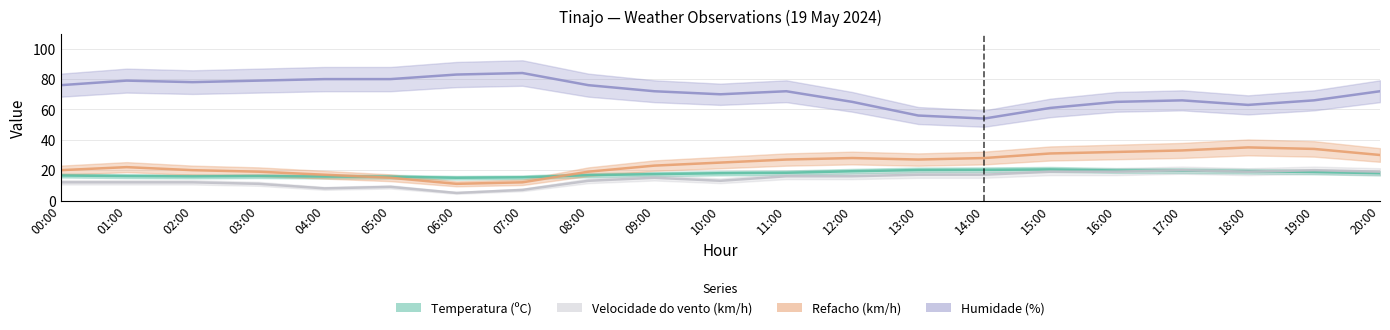

What is the maximum value shown in the chart?

84.0